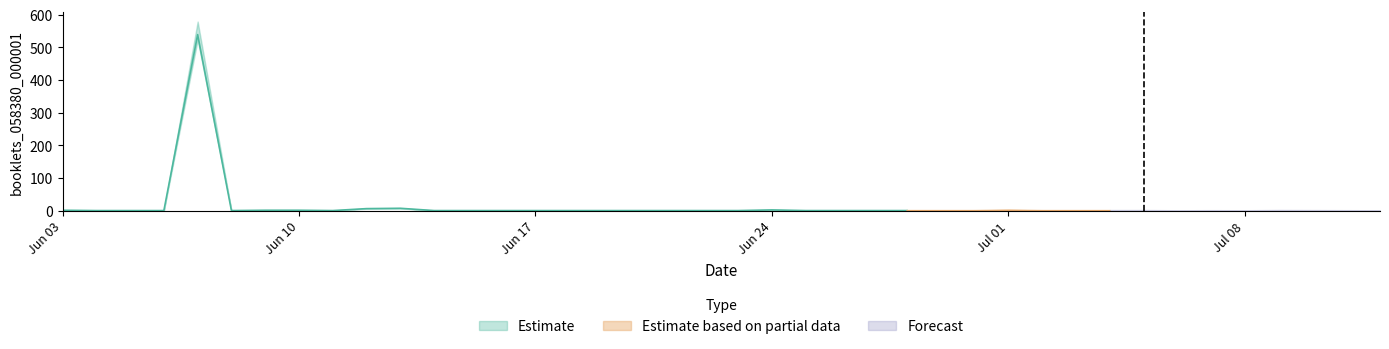

What is the difference between the maximum and minimum values?

539